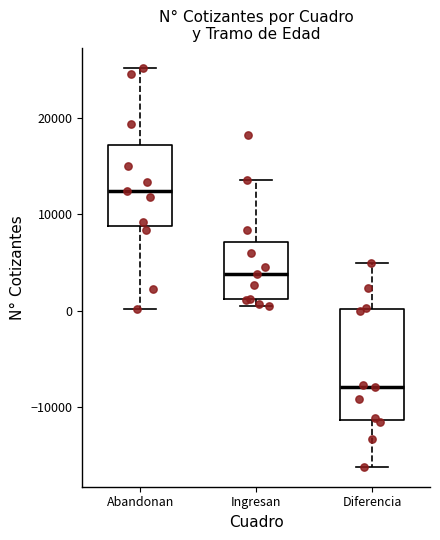

Which box's median line is the lowest?

Diferencia